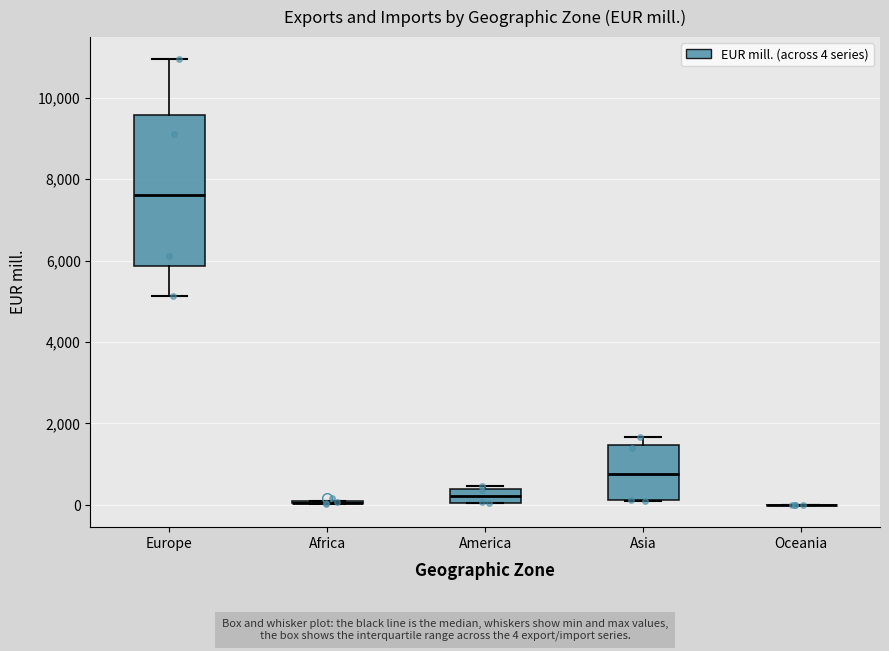

Where does the median line of the box for America sit on the y-axis? The values are not printed on the chart, so give them approximately, as read against the axis.

200